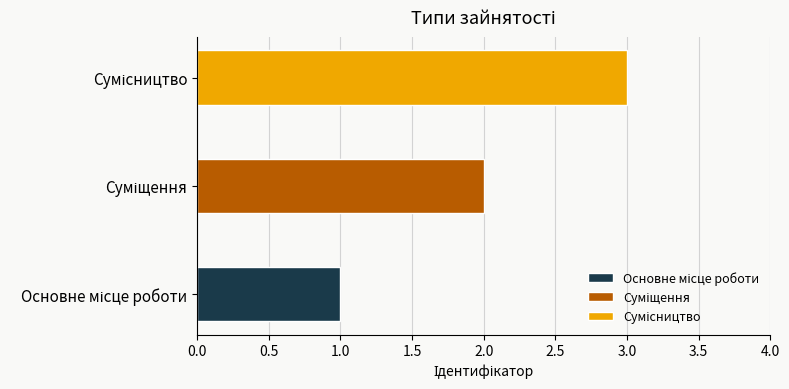

What is the difference between the maximum and minimum values?

2